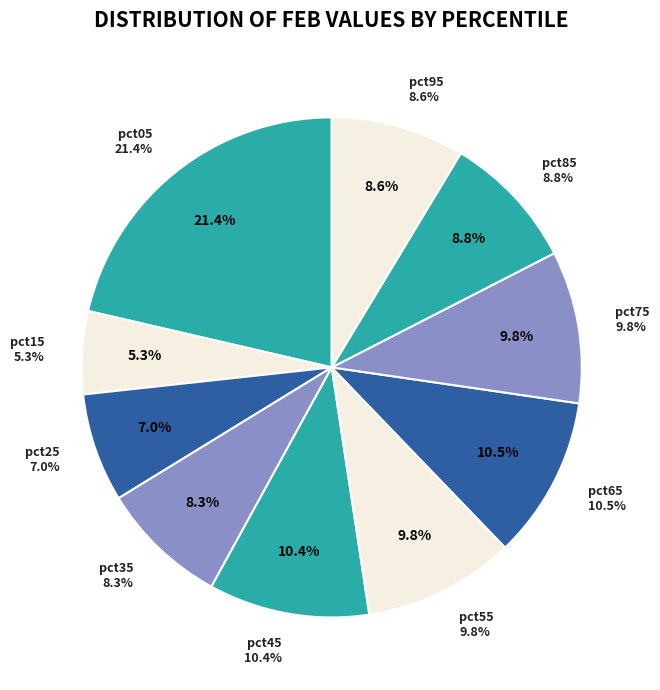

What percentage is the pct35 slice, to the nearest percent?

8%